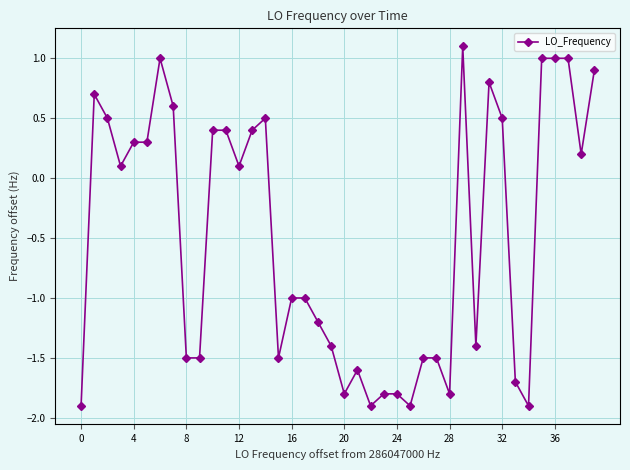

True or false: the data has more than 0 interior local peaks.

True